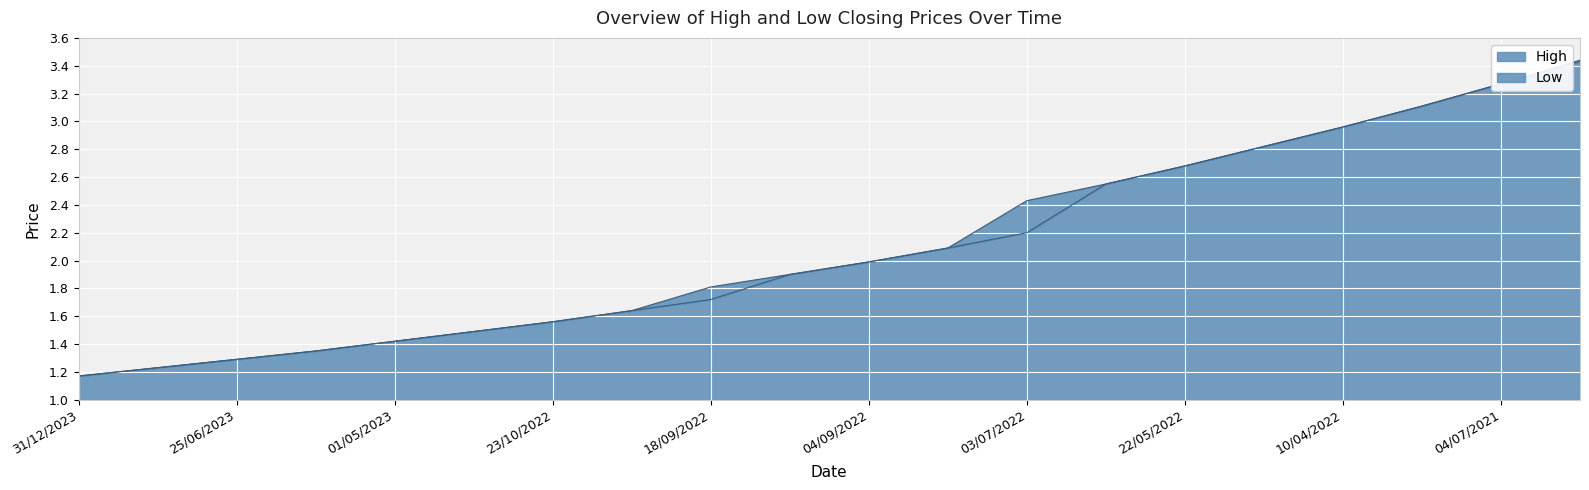

What is the value of the Low point at the 20th from the left?

3.4